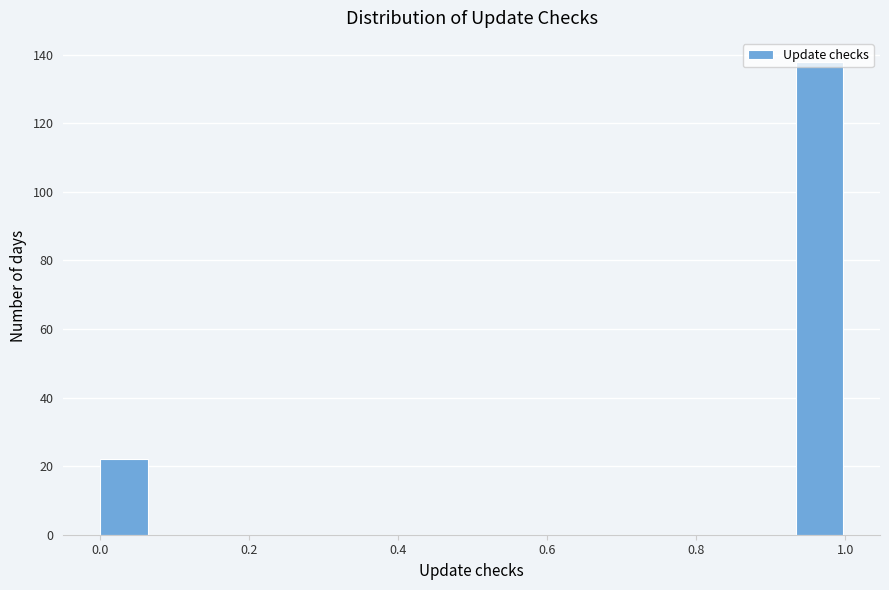

Read against the x-axis, roughly where is the centre of the tallest bar?

0.96